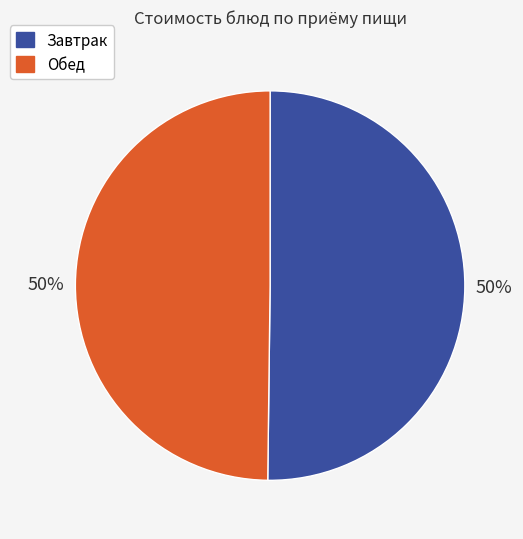

Is it true that Завтрак is 63% of the pie?

False